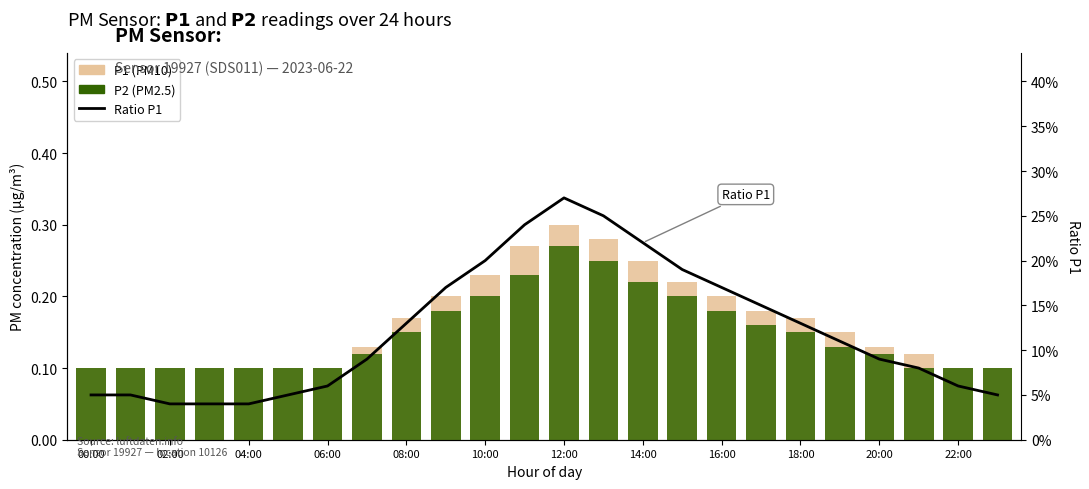

Reading right to left, what are all the values shown in this chart?

P1: 0.1	0.1	0.1	0.1	0.1	0.2	0.2	0.2	0.2	0.2	0.3	0.3	0.3	0.2	0.2	0.2	0.1	0.1	0.1	0.1	0.1	0.1	0.1	0.1
P2: 0.1	0.1	0.1	0.1	0.1	0.1	0.2	0.2	0.2	0.2	0.2	0.3	0.2	0.2	0.2	0.1	0.1	0.1	0.1	0.1	0.1	0.1	0.1	0.1
Ratio P1: 0.1	0.1	0.1	0.1	0.1	0.1	0.1	0.2	0.2	0.2	0.2	0.3	0.2	0.2	0.2	0.1	0.1	0.1	0.1	0.0	0.0	0.0	0.1	0.1